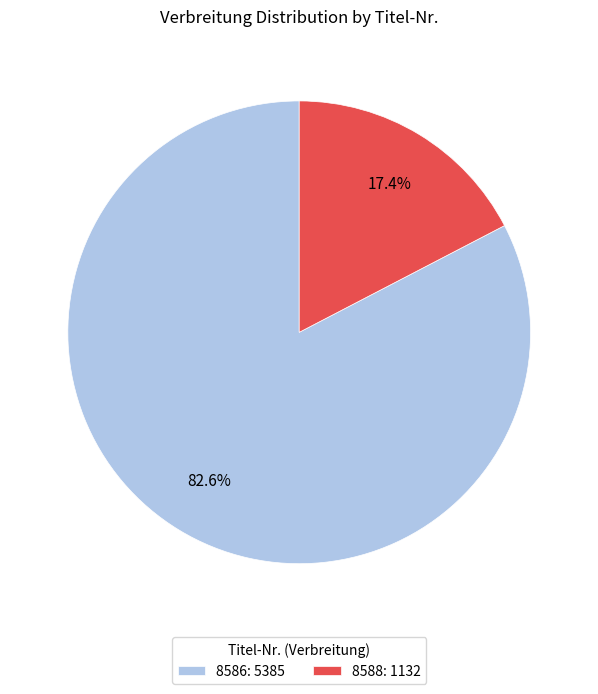

Between 8588: 1132 and 8586: 5385, which is larger?

8586: 5385